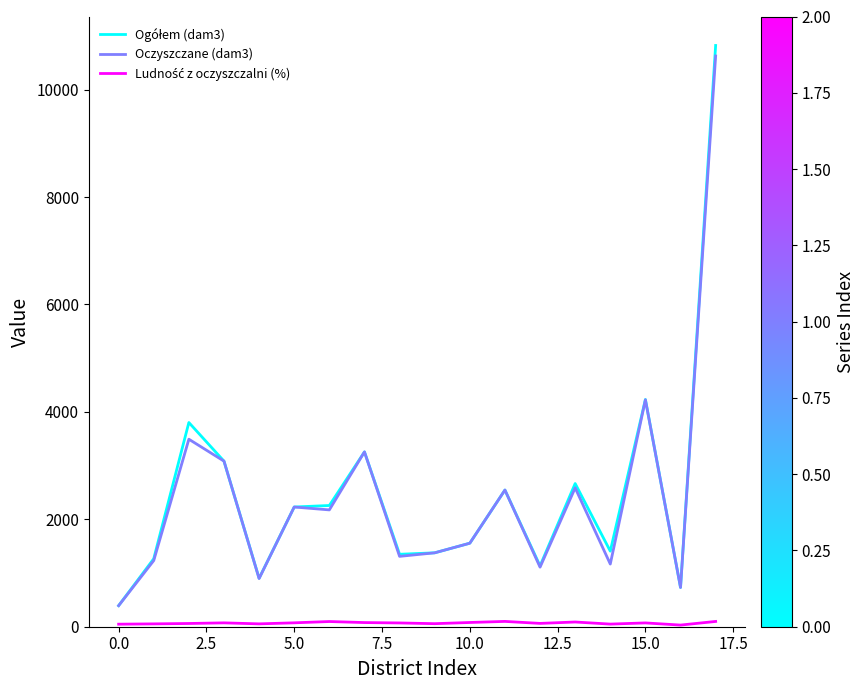

What is the maximum value shown in the chart?

10822.0